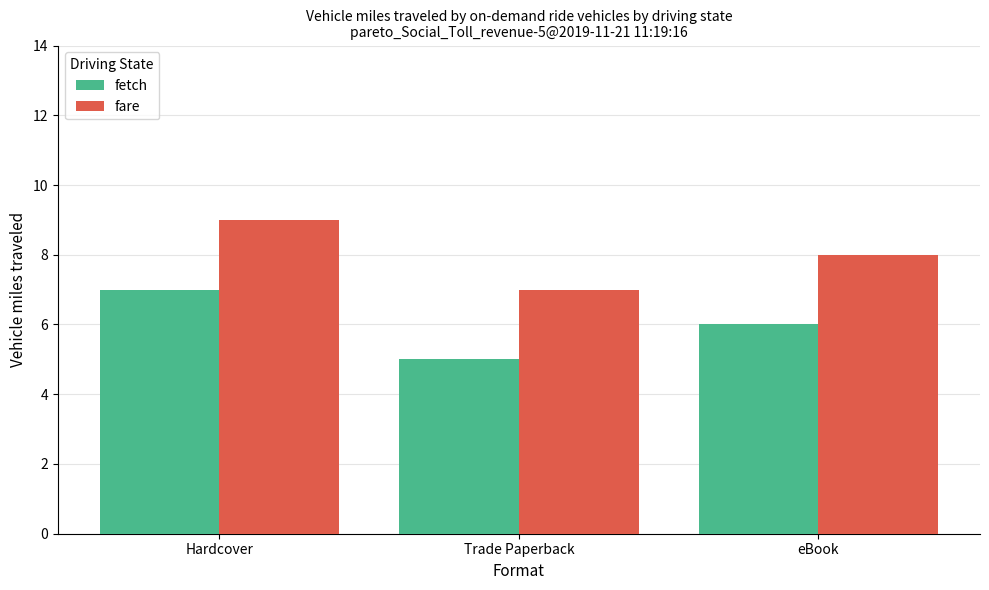

Are the bars horizontal?

No